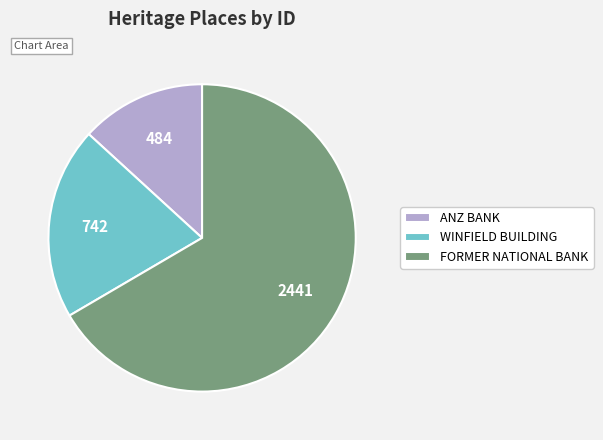

Which slice is the smallest?

ANZ BANK